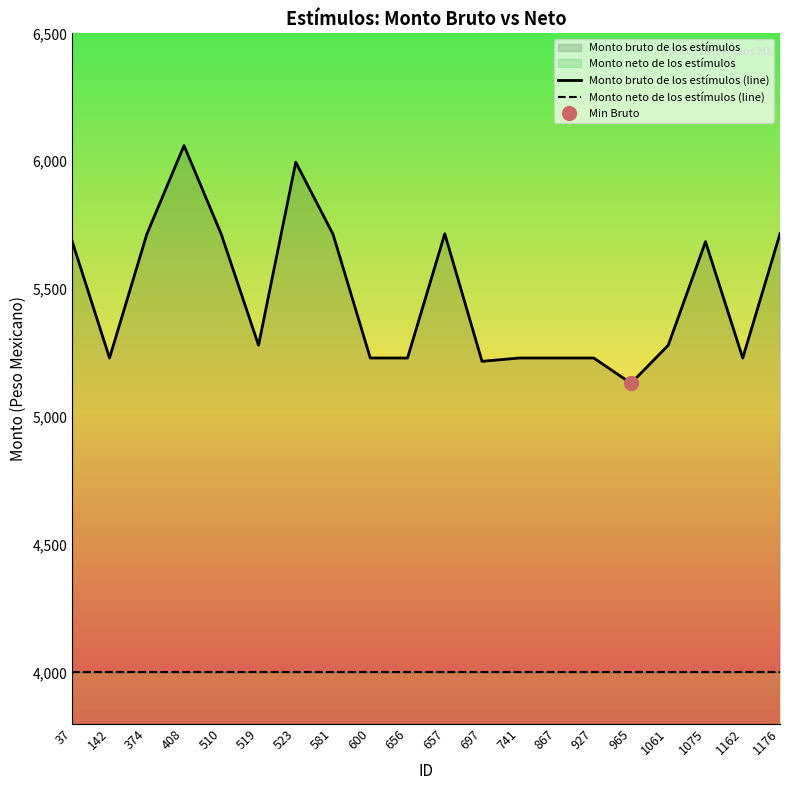

Which series has the largest range (max minus min)?

Monto bruto de los estímulos (line)